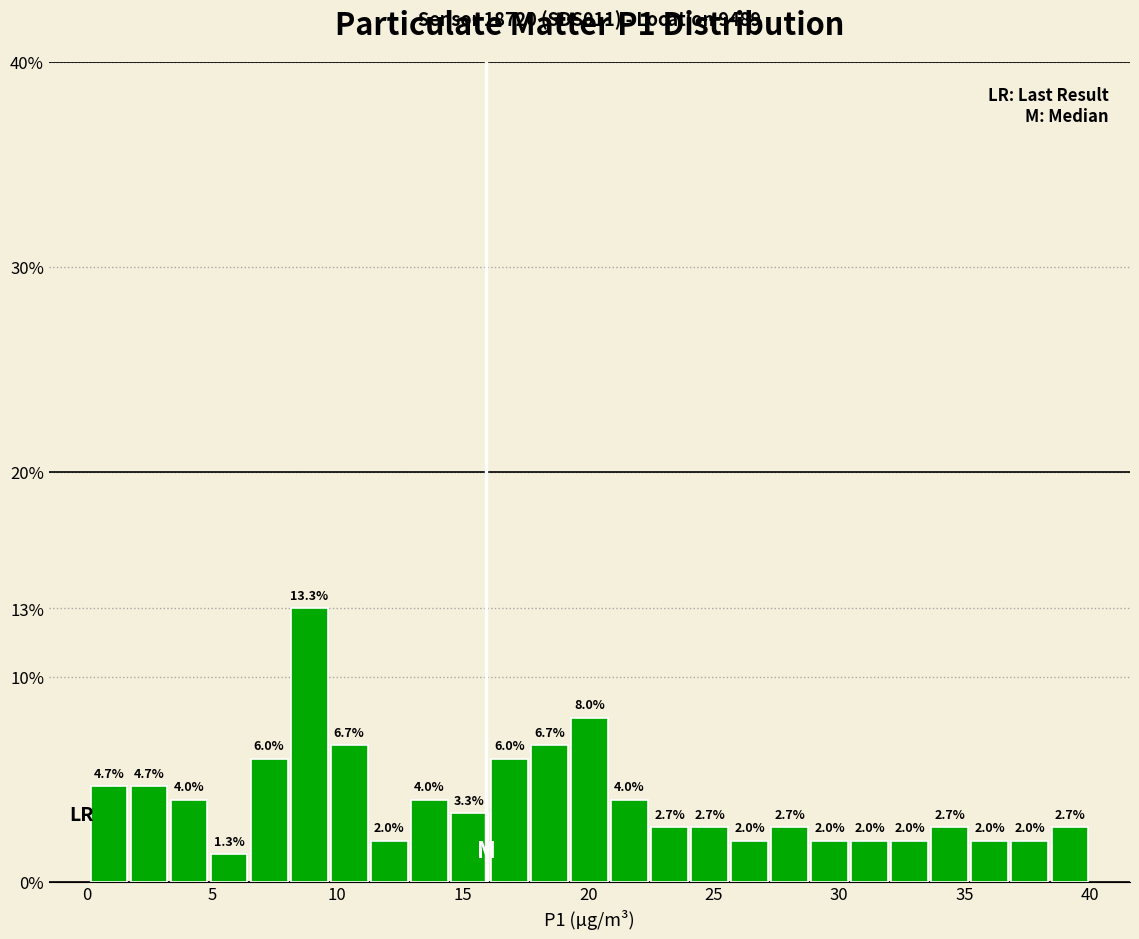

Read against the x-axis, roughly where is the centre of the tallest bar?

9.0